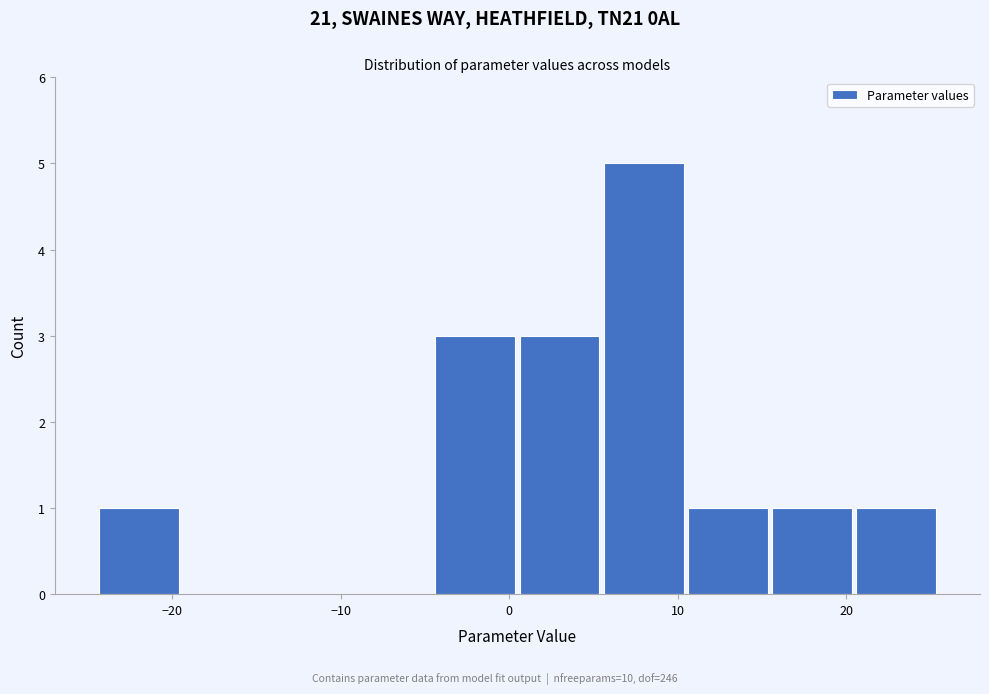

Which range on the x-axis has the tallest bar?

5 to 10